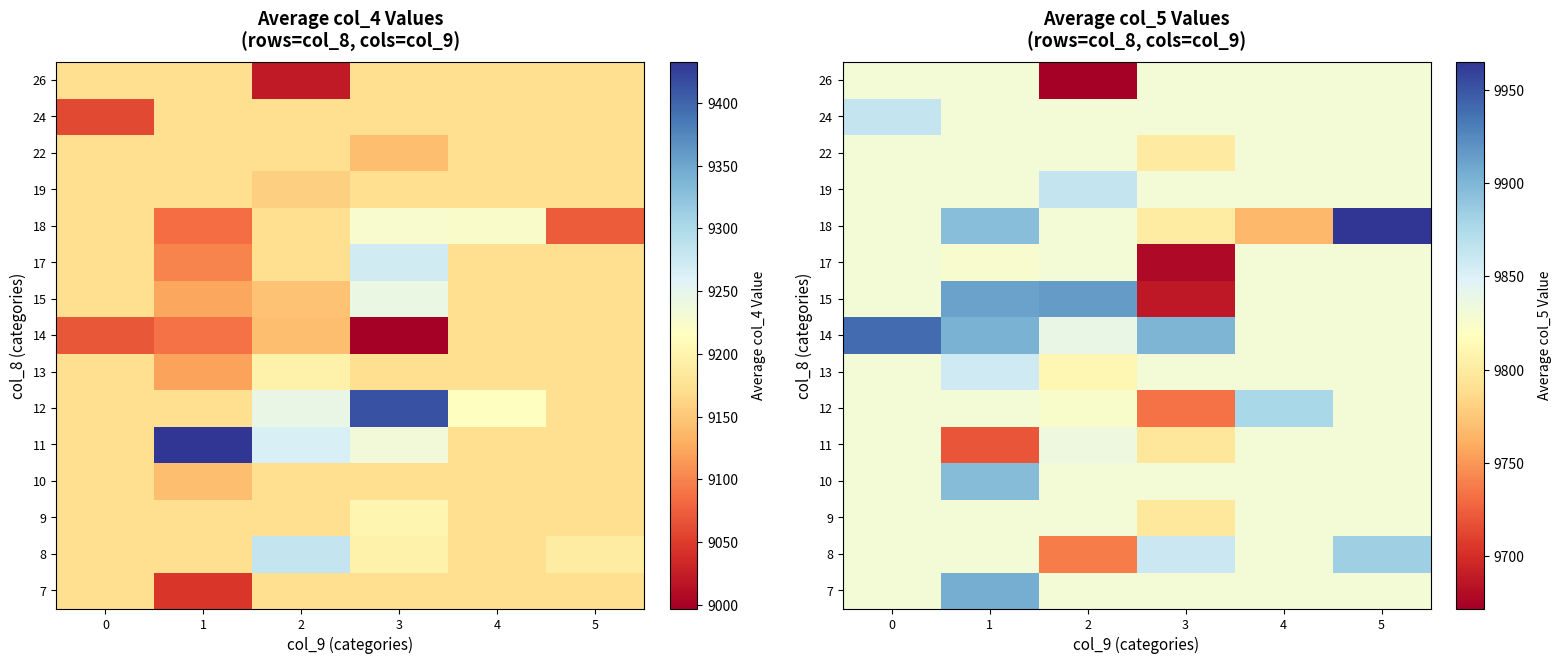

At how many categories does at least one series exceed 9887?

5